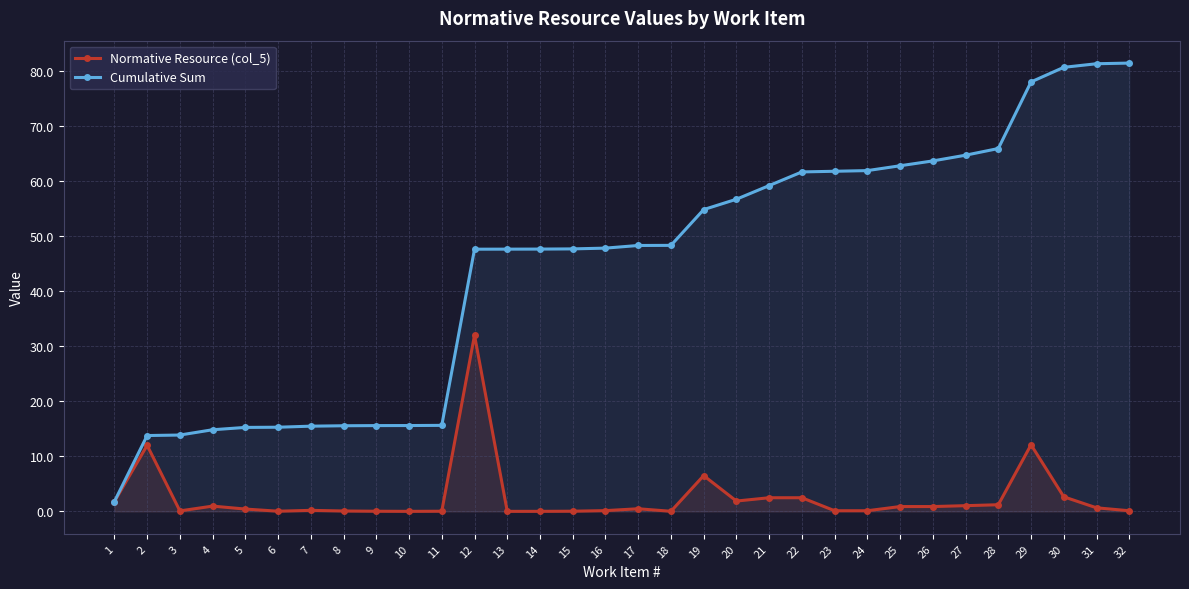

How many lines are shown in the chart?

2